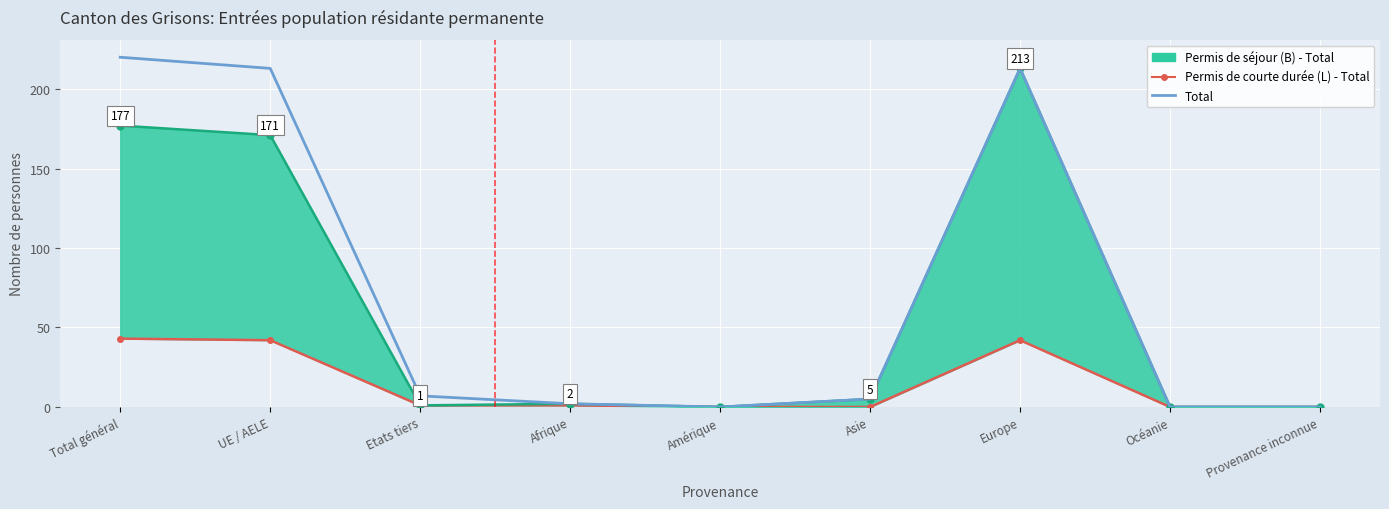

True or false: Permis de courte durée (L) - Total has a value of 42 at Europe.

True